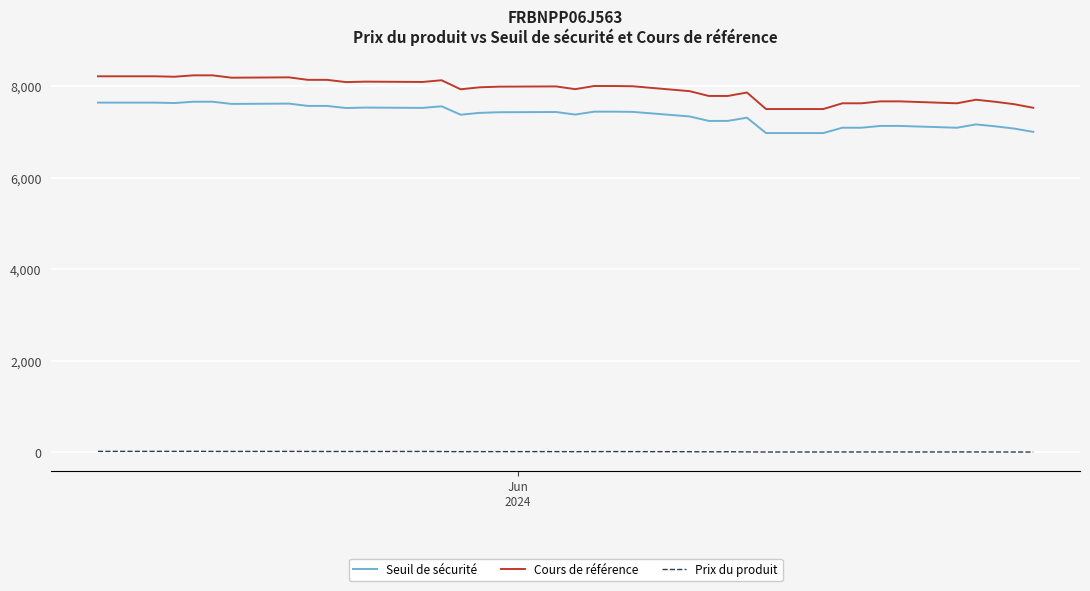

True or false: Seuil de sécurité has more than 2 interior local peaks.

True